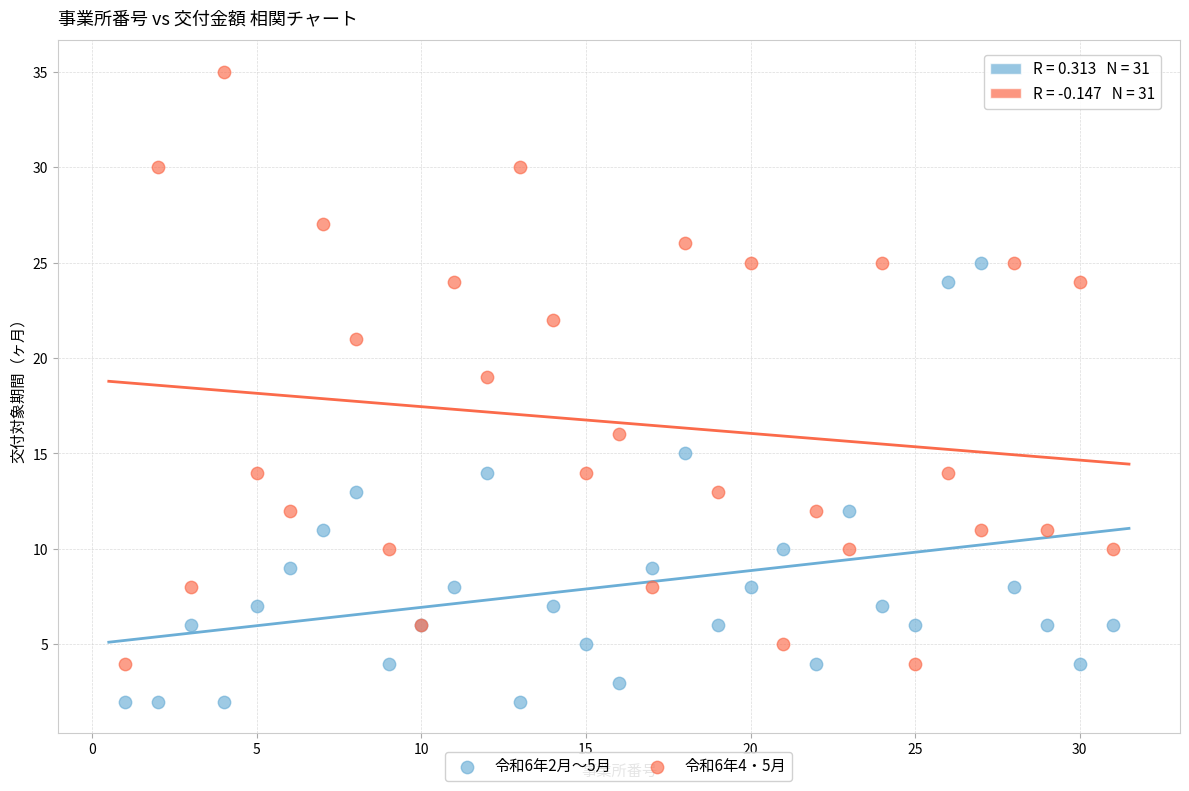

Across all series, what Y value is closest to 18?

19